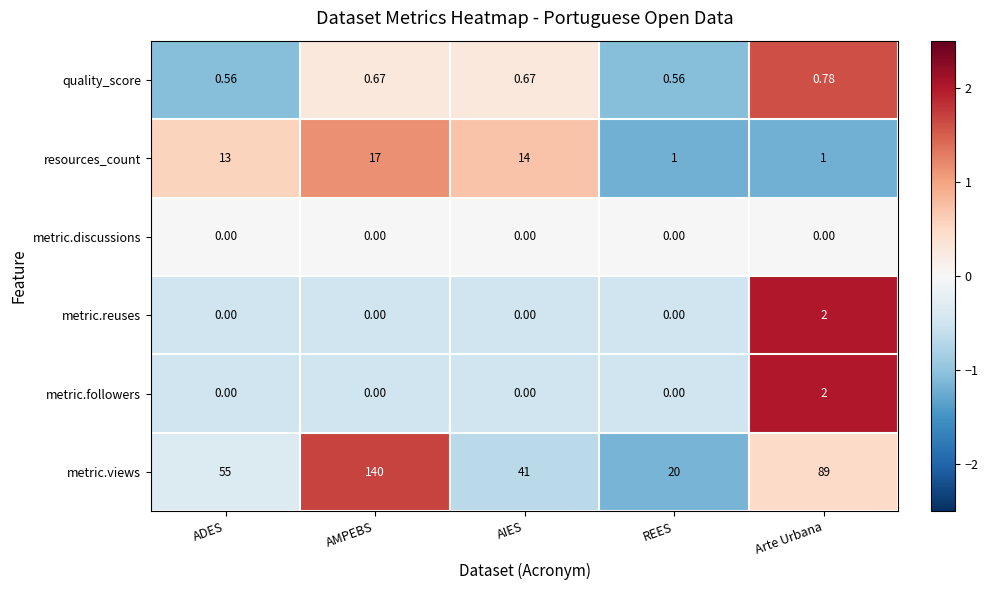

Which series has the largest total across all categories?

metric.views